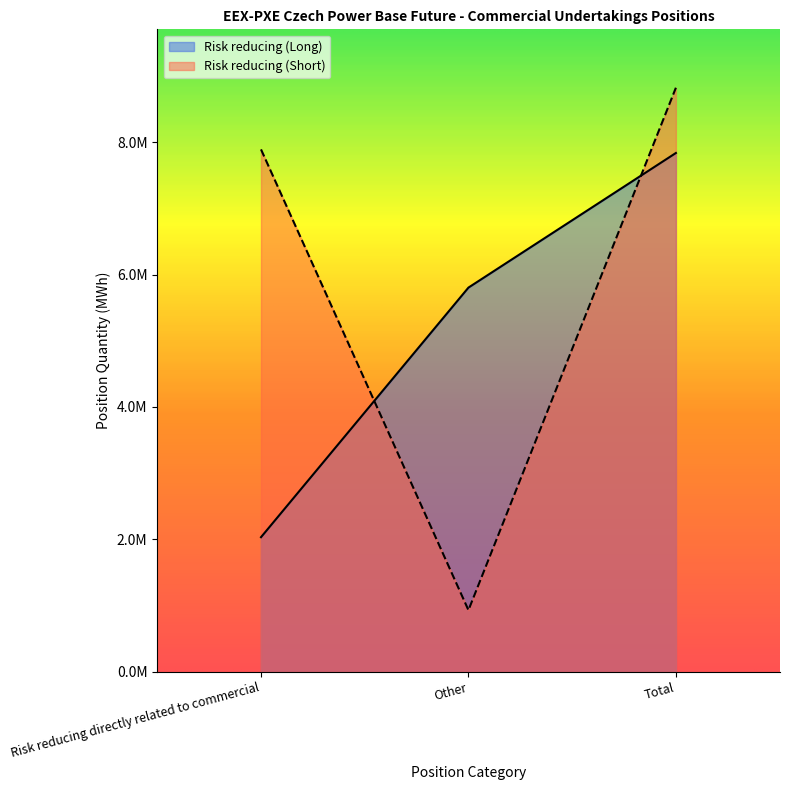

What is the value of the Risk reducing (Short) point at the 1st from the left?

7889974